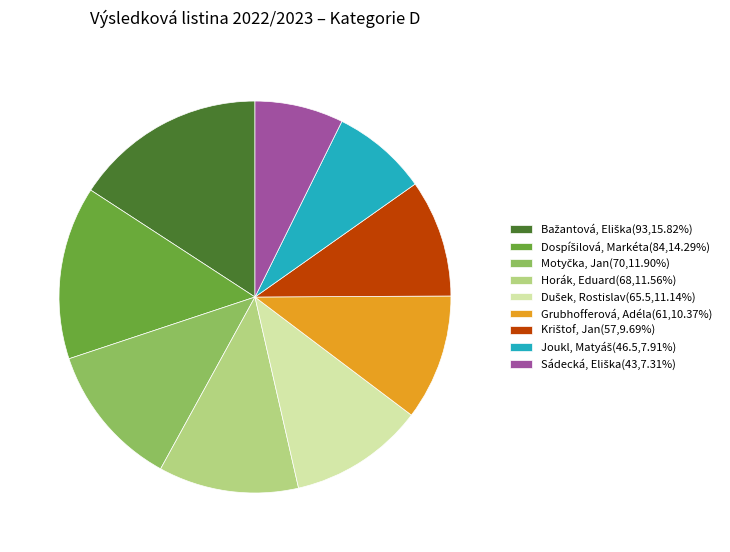

Does any single category account for the majority?

No